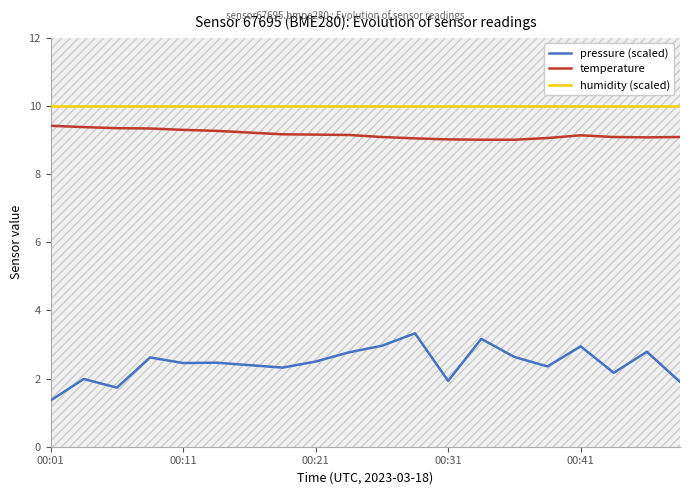

True or false: humidity (scaled) has a value of 10.0 at 00:31.

True